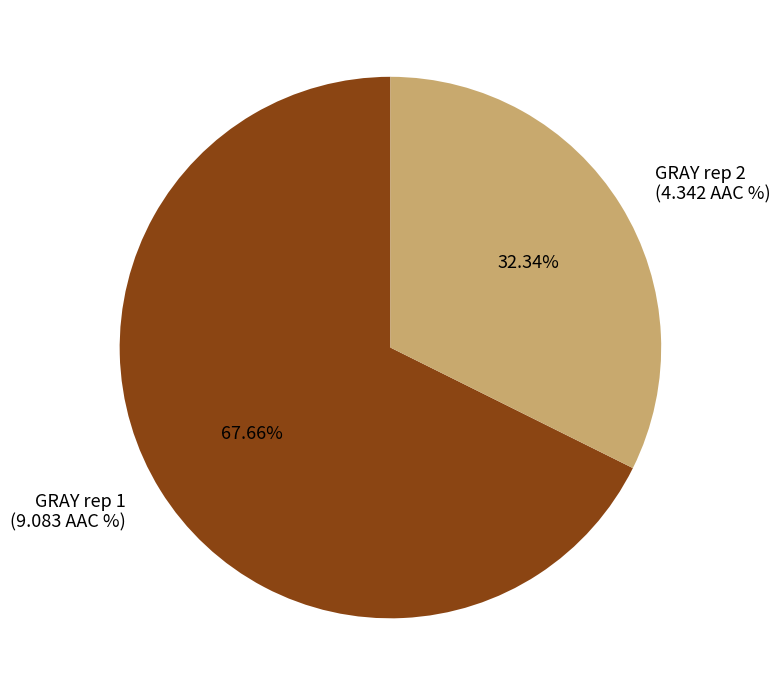

Approximately how many times larger is the value at GRAY rep 1 (9.083 AAC %) compared to GRAY rep 2 (4.342 AAC %)?

2.1